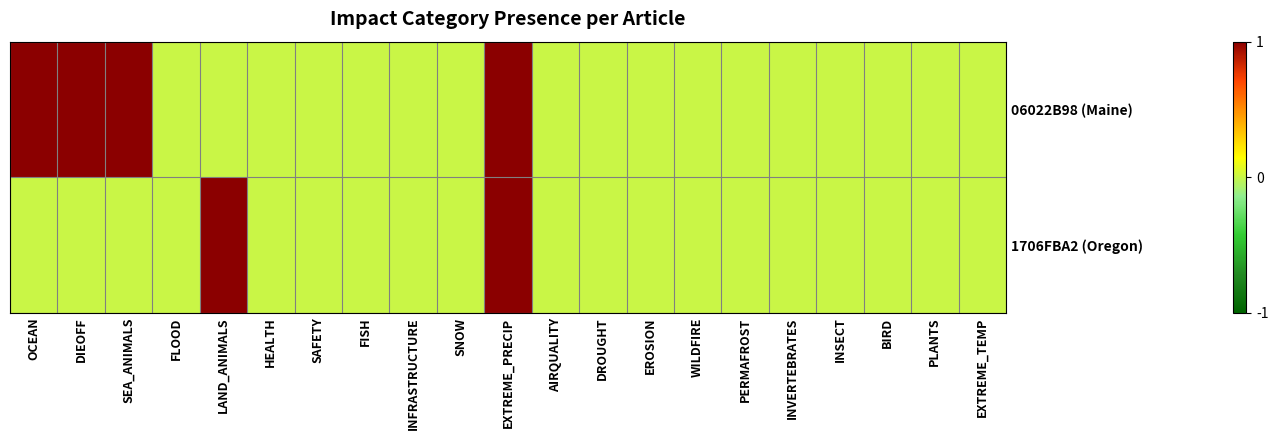

Which series has the largest range (max minus min)?

06022B98 (Maine)